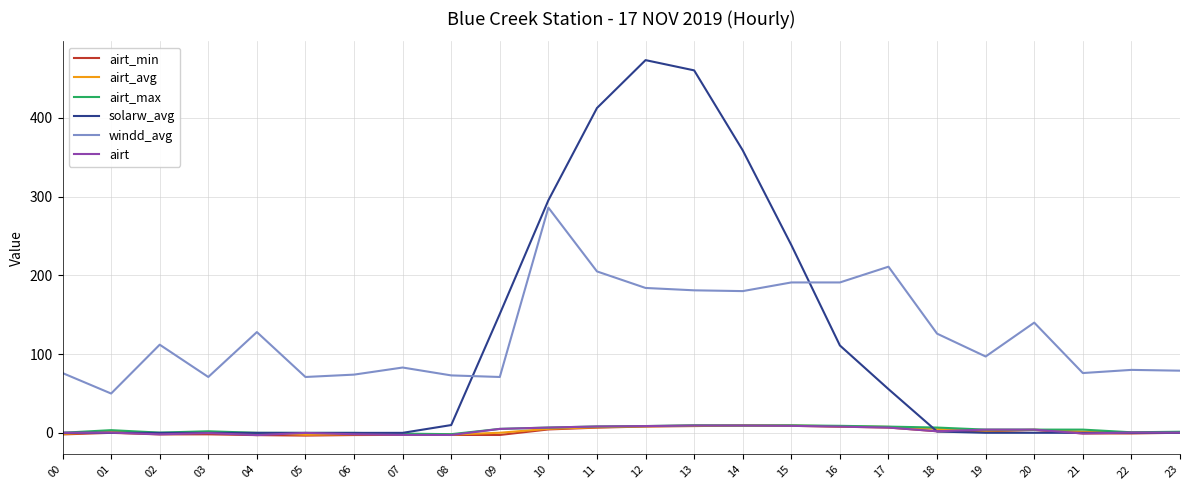

Which series has the widest spread of values?

solarw_avg